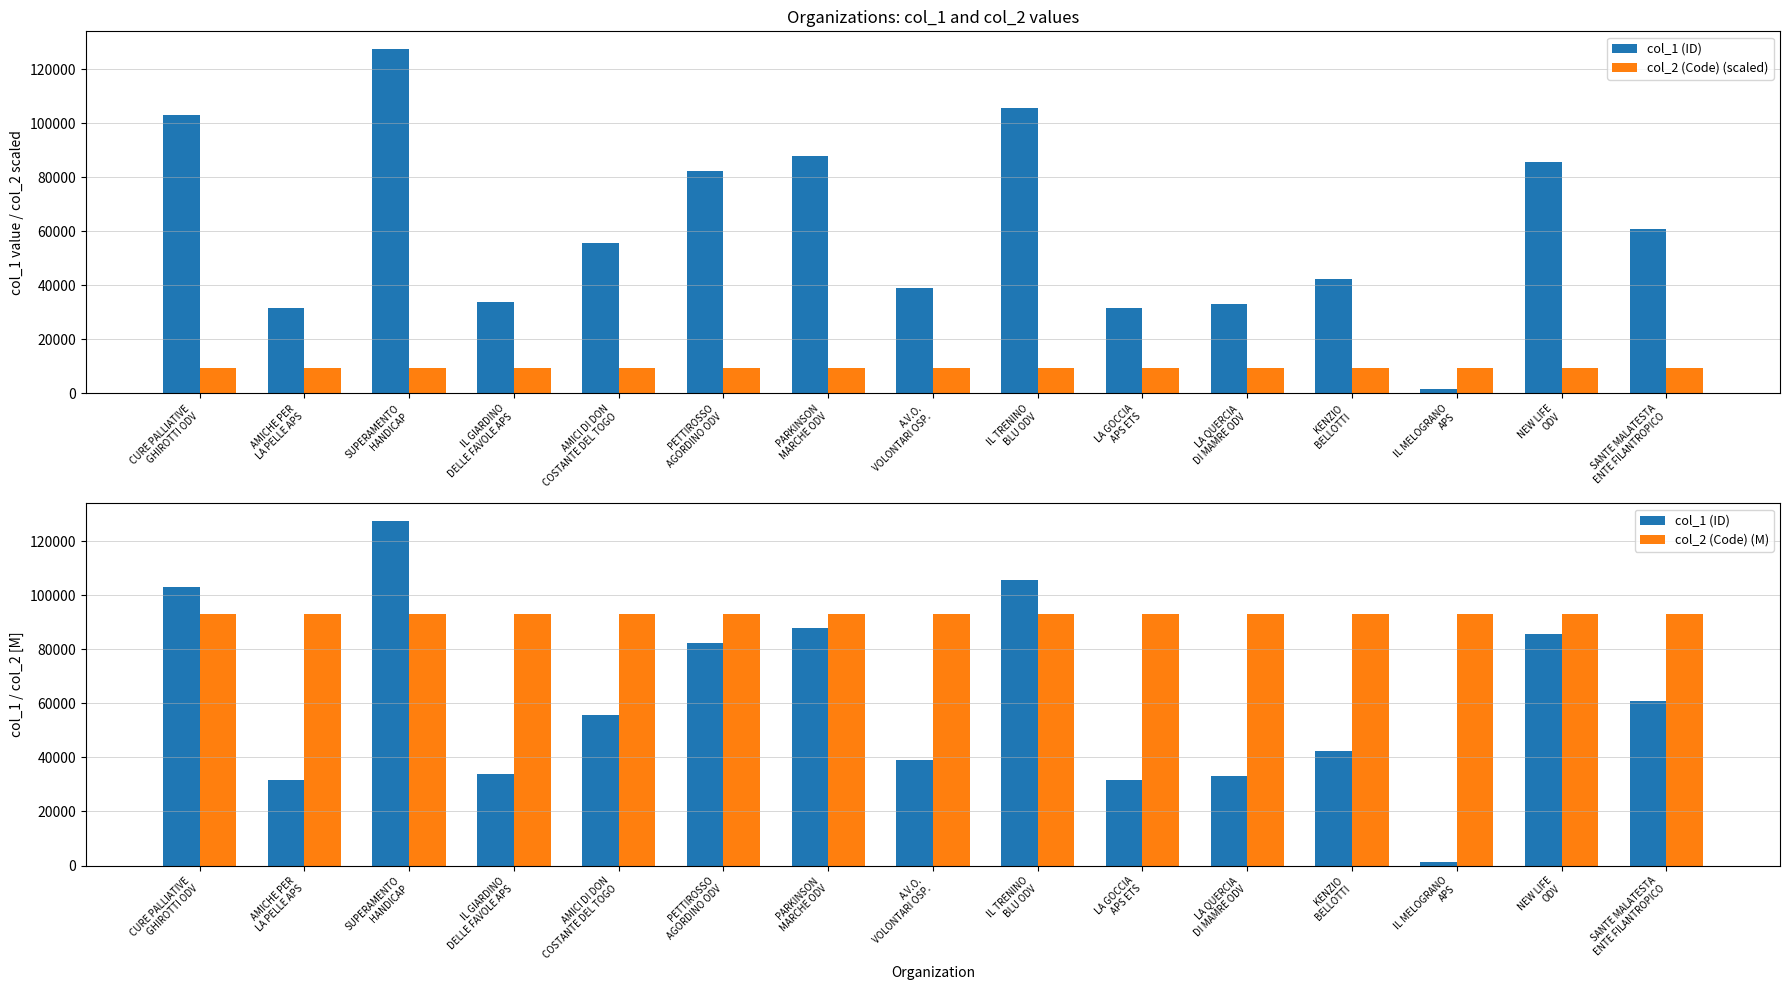

What is the label of the 7th bar from the right?

IL TRENINO
BLU ODV